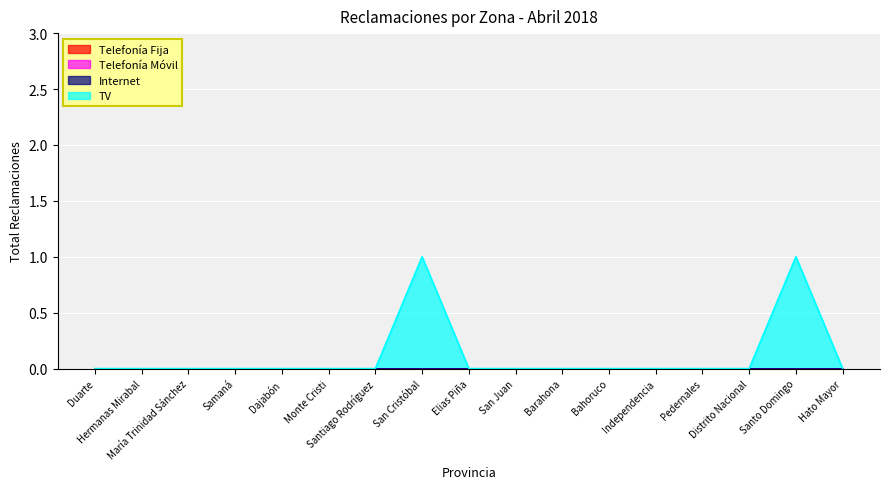

Which has a higher value, Hermanas Mirabal or María Trinidad Sánchez?

Hermanas Mirabal